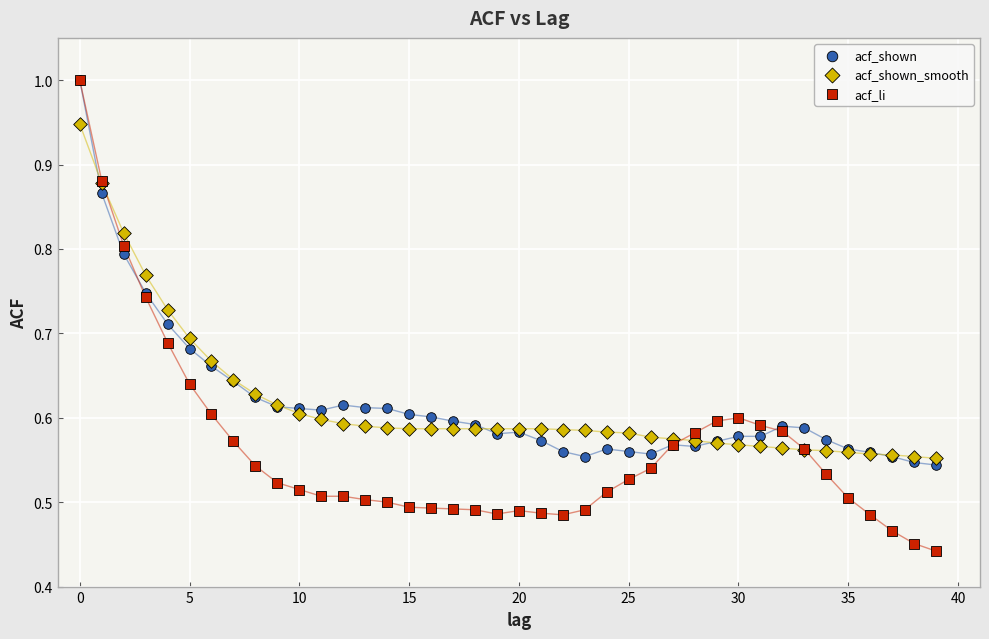

Which series contains the lowest Y value?

acf_li